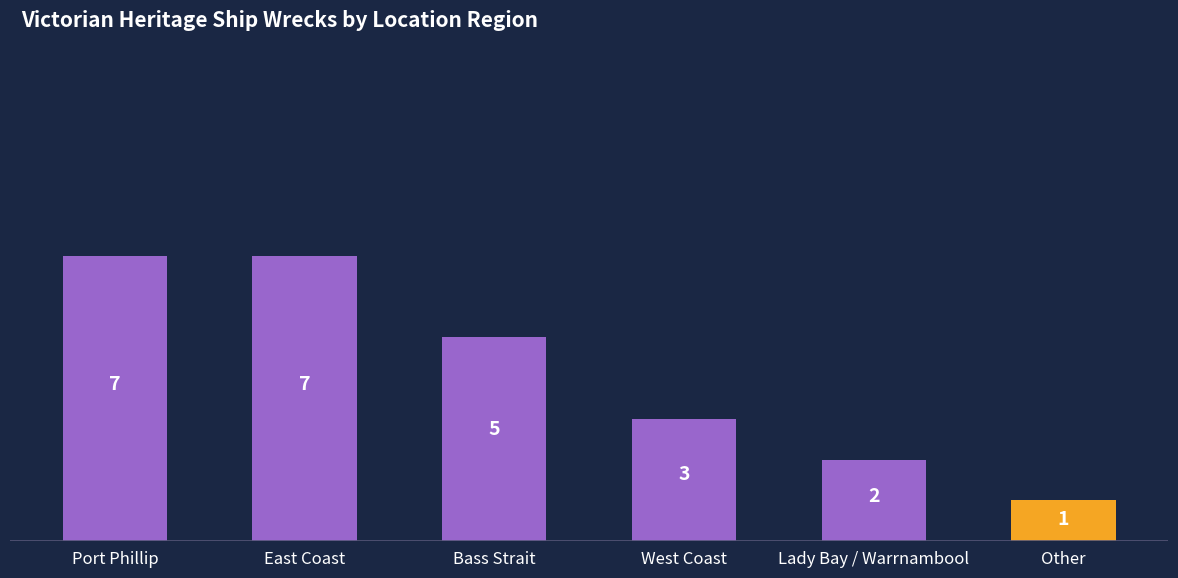

Reading left to right, list all the values displayed in this chart.

7	7	5	3	2	1